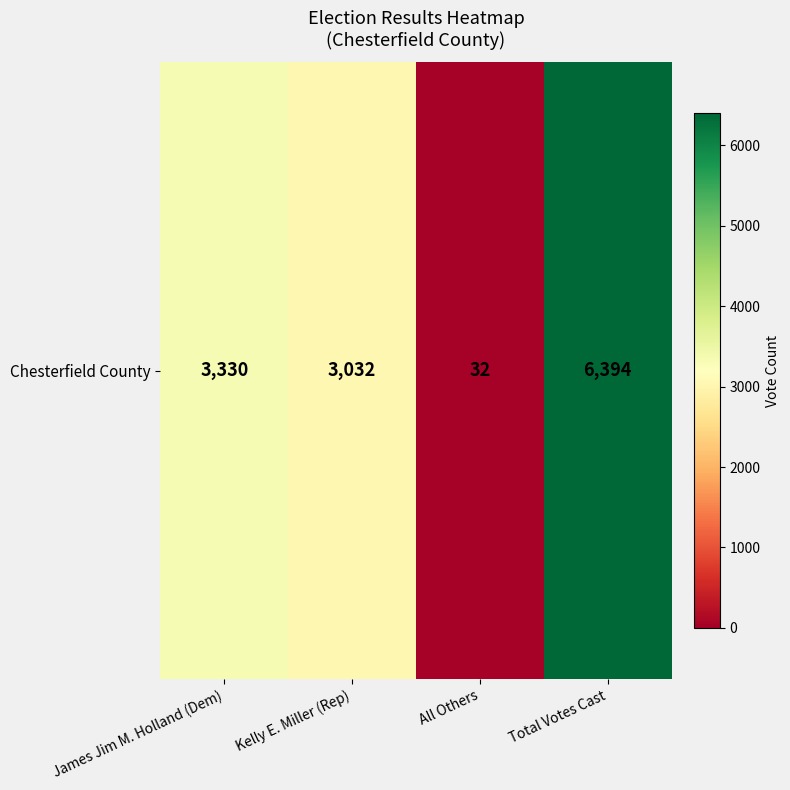

List the labels in order of value, largest first.

Total Votes Cast, James Jim M. Holland (Dem), Kelly E. Miller (Rep), All Others